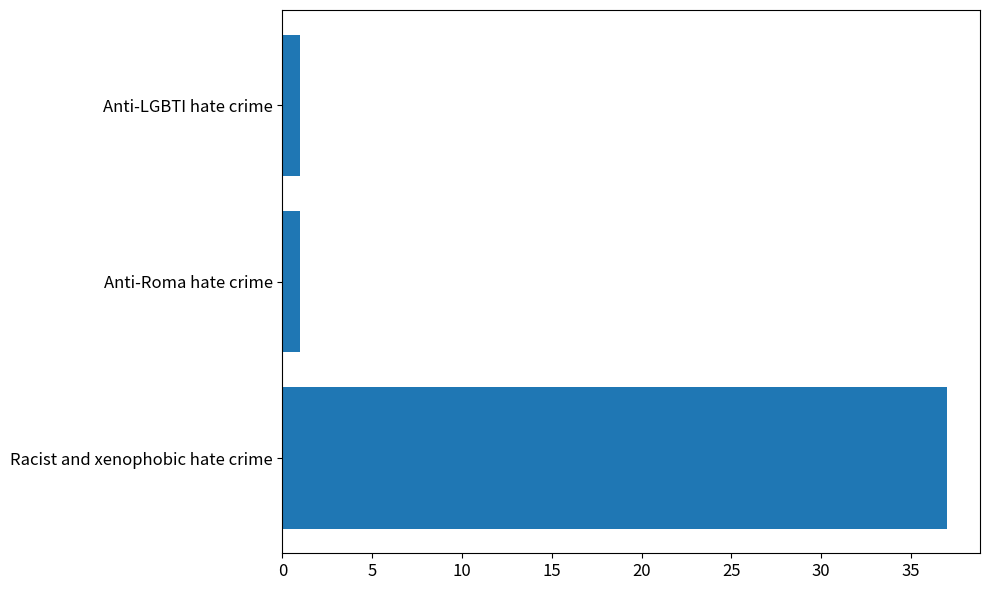

What is the sum of the values at Racist and xenophobic hate crime and Anti-LGBTI hate crime?

38